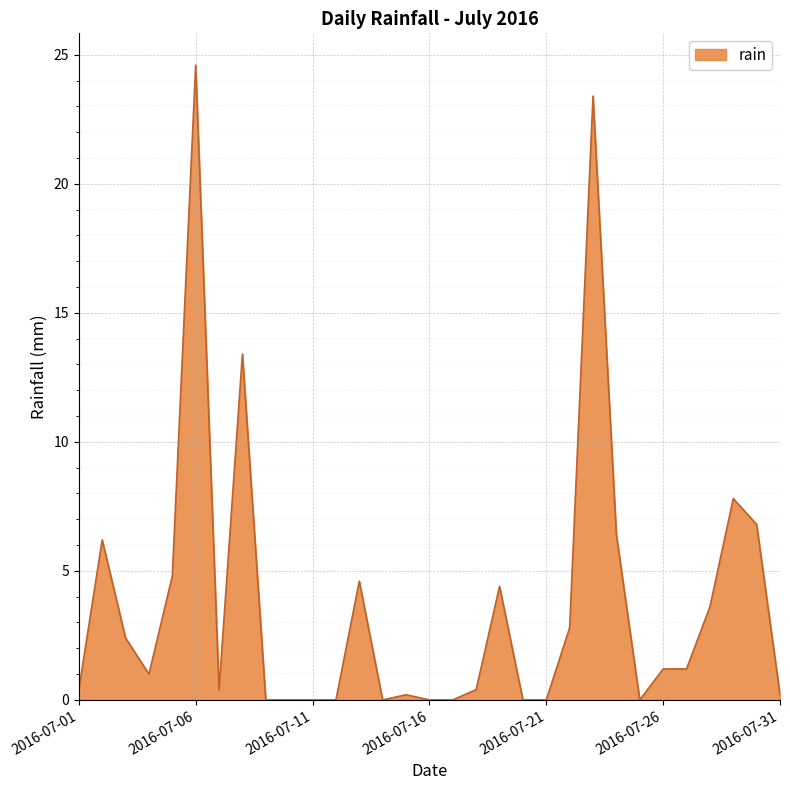

How many distinct data groups are displayed?

1